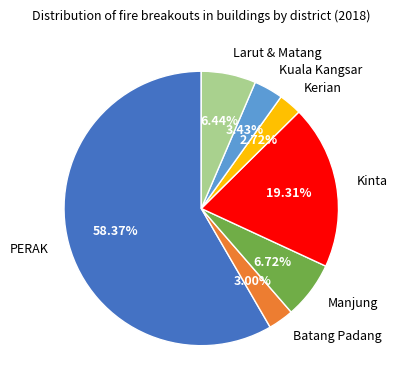

Is the sum of Manjung and Larut & Matang greater than half?

No